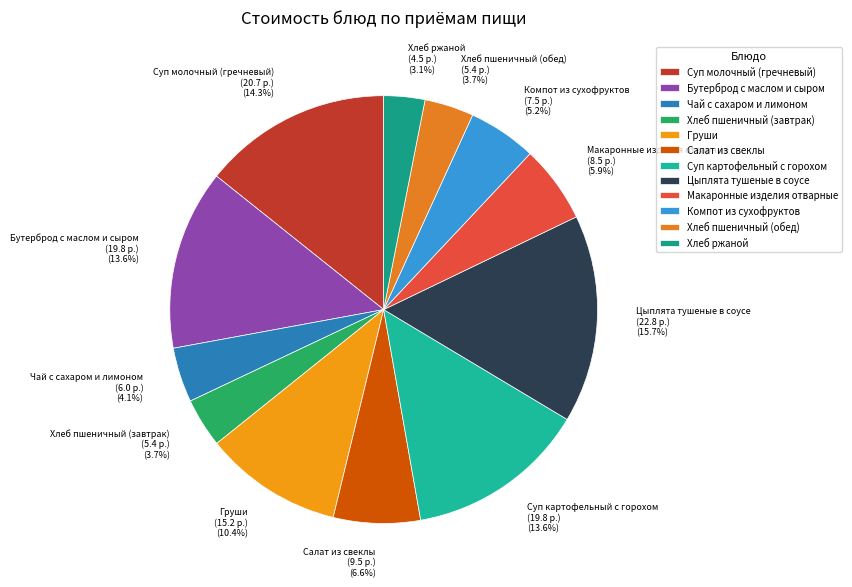

How many segments does this pie chart have?

12